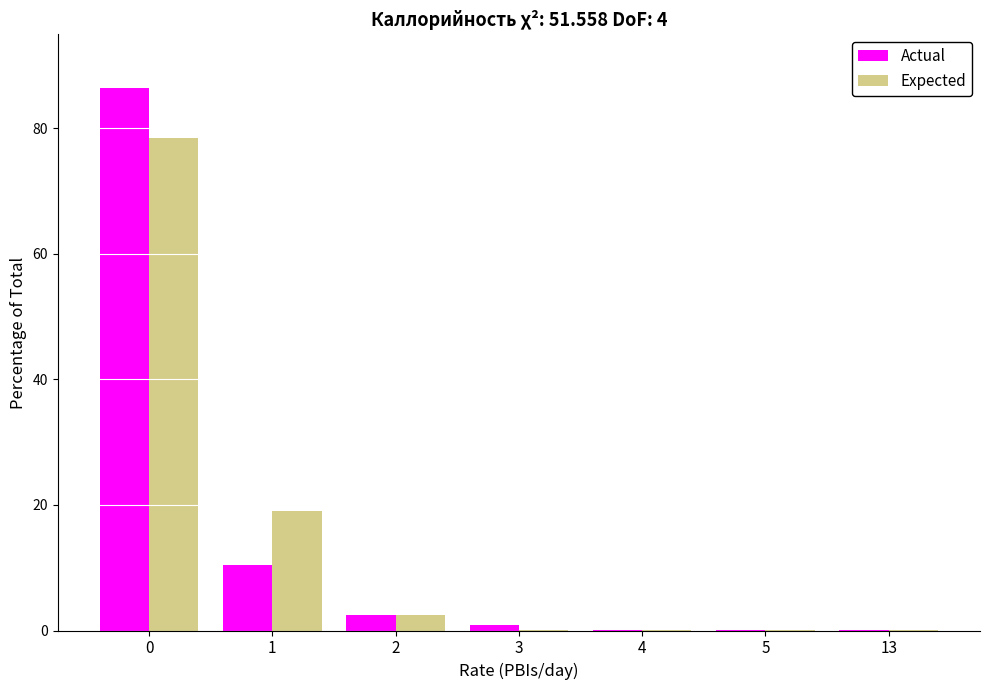

Reading left to right, list all the values displayed in this chart.

Actual: 0=86.5	1=10.5	2=2.5	3=0.8	4=0.1	5=0.1	13=0.1
Expected: 0=78.5	1=19.0	2=2.5	3=0.1	4=0.1	5=0.1	13=0.1